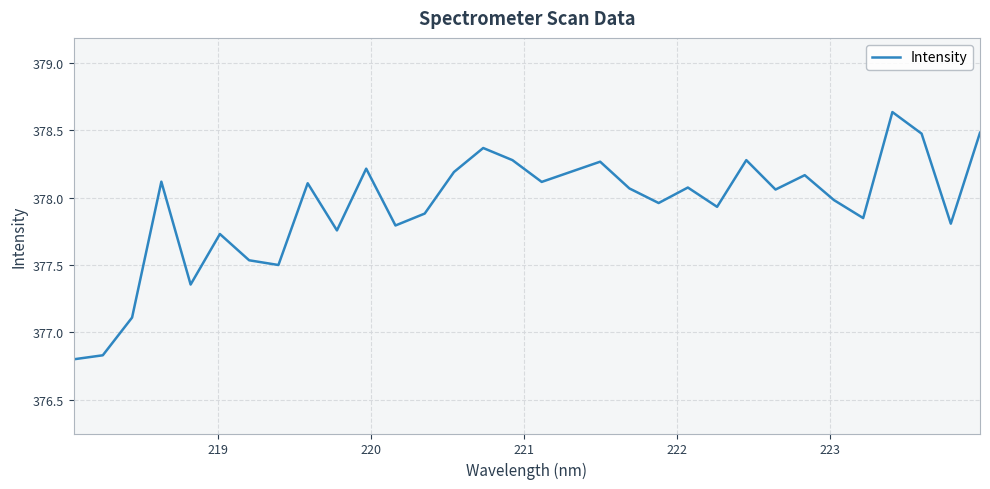

What is the difference between the maximum and minimum values?

1.8